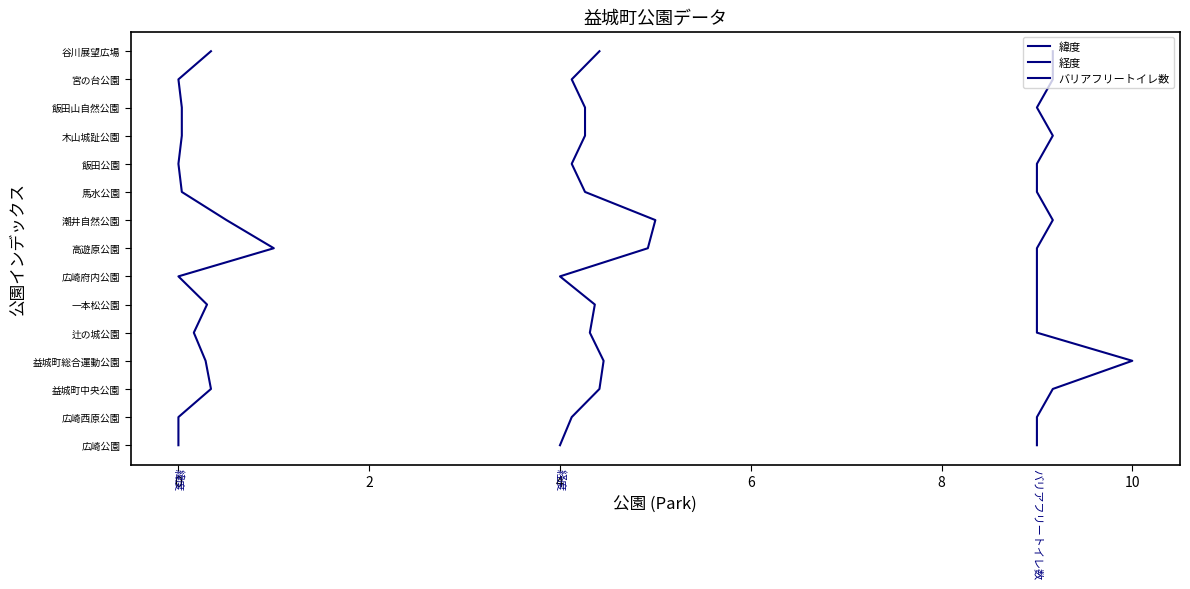

The 経度 series shows 1 at 0. True or false?

False